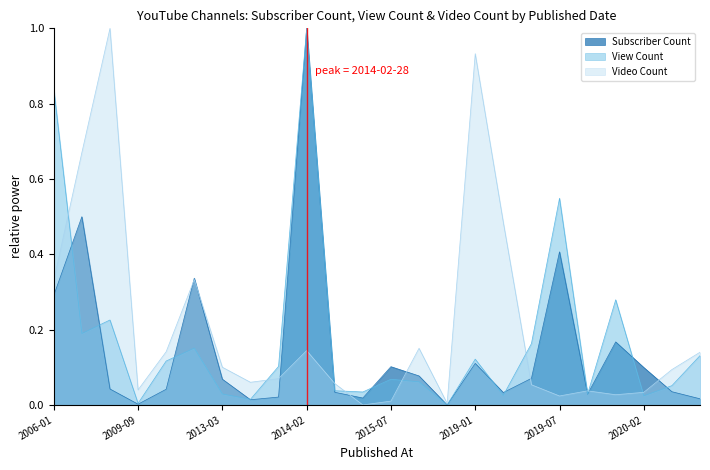

Does the chart display data point markers on the line(s)?

No